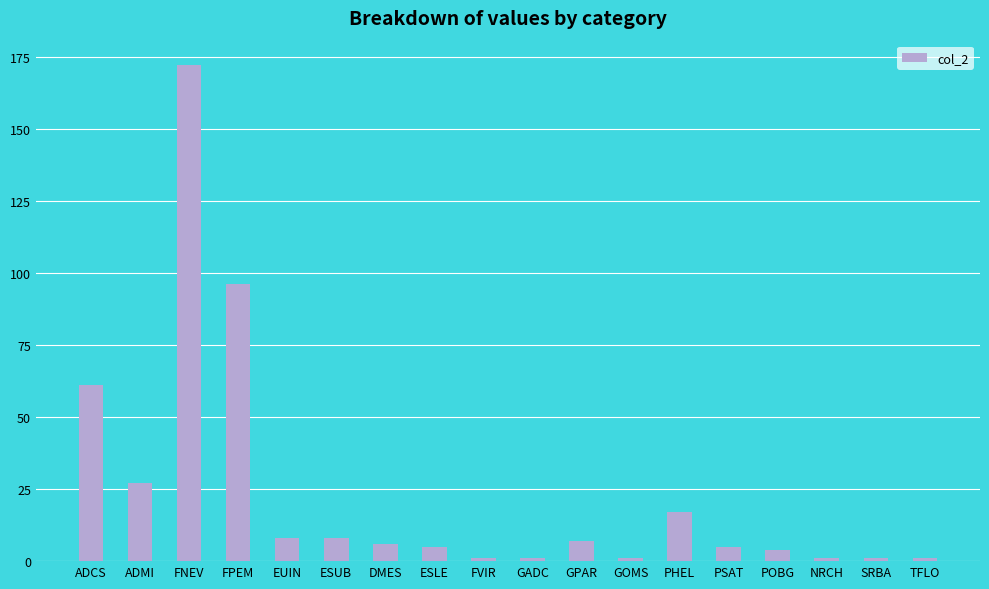

True or false: the data shows 96 at FPEM.

True